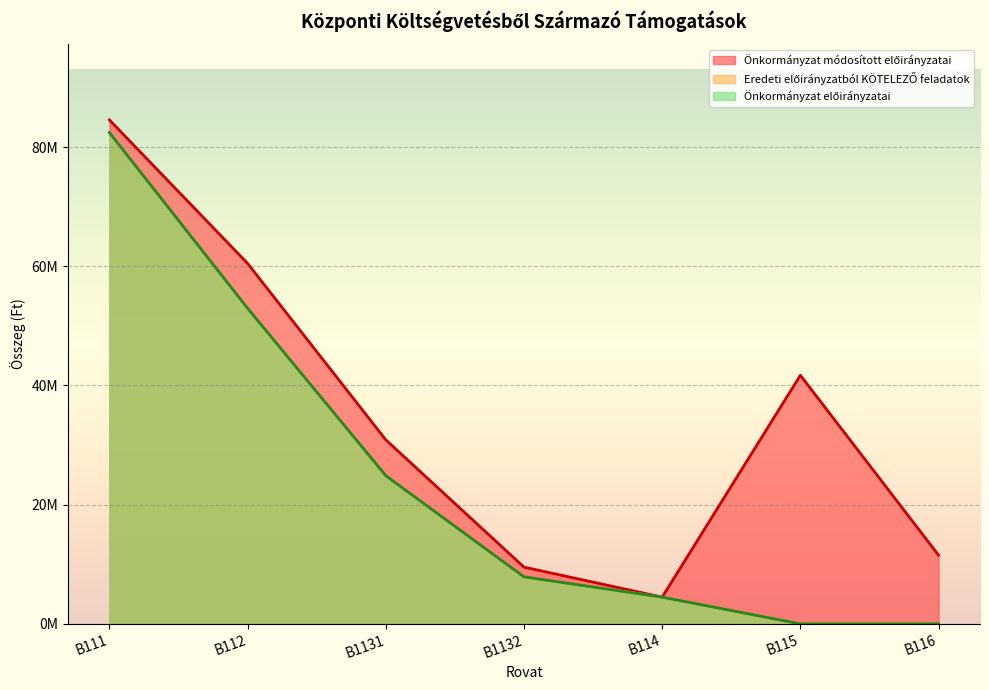

True or false: Önkormányzat módosított előirányzatai has a value of 9519917 at B1132.

True